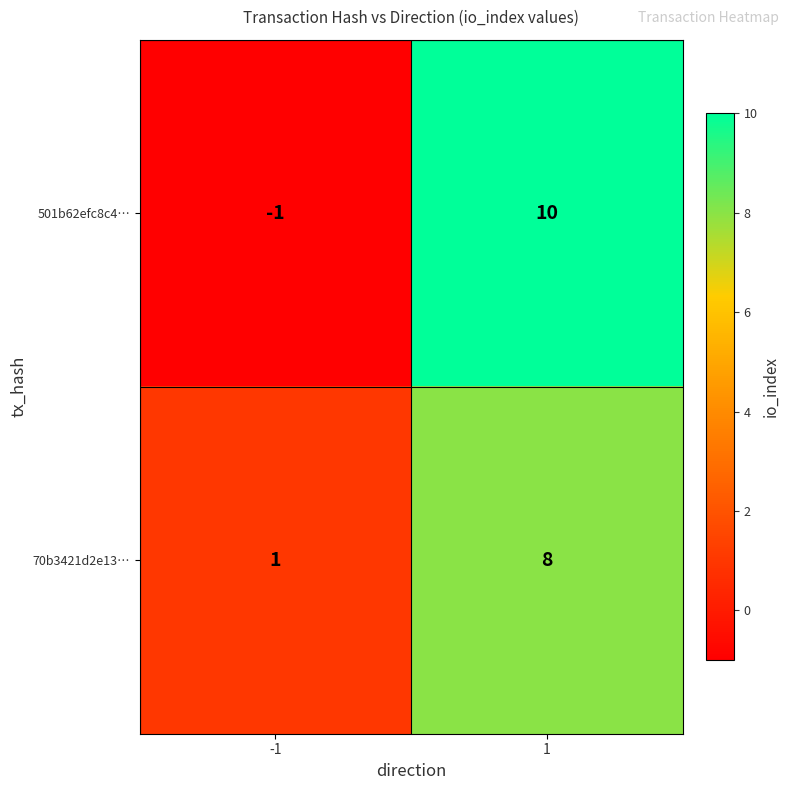

What is the spread (max minus min) of values at -1?

2